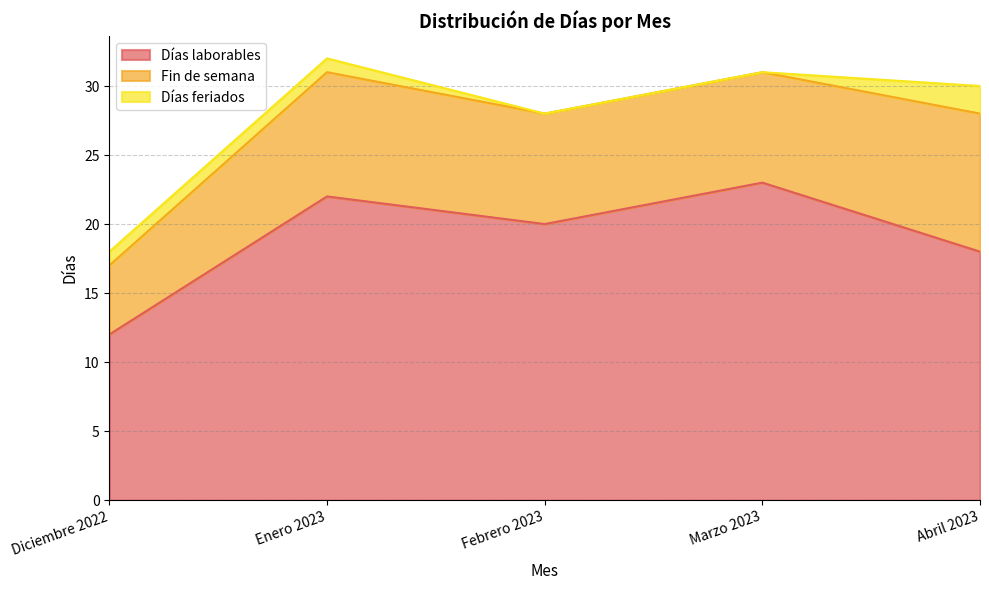

Which category has the lowest value in the Días laborables series?

Diciembre 2022